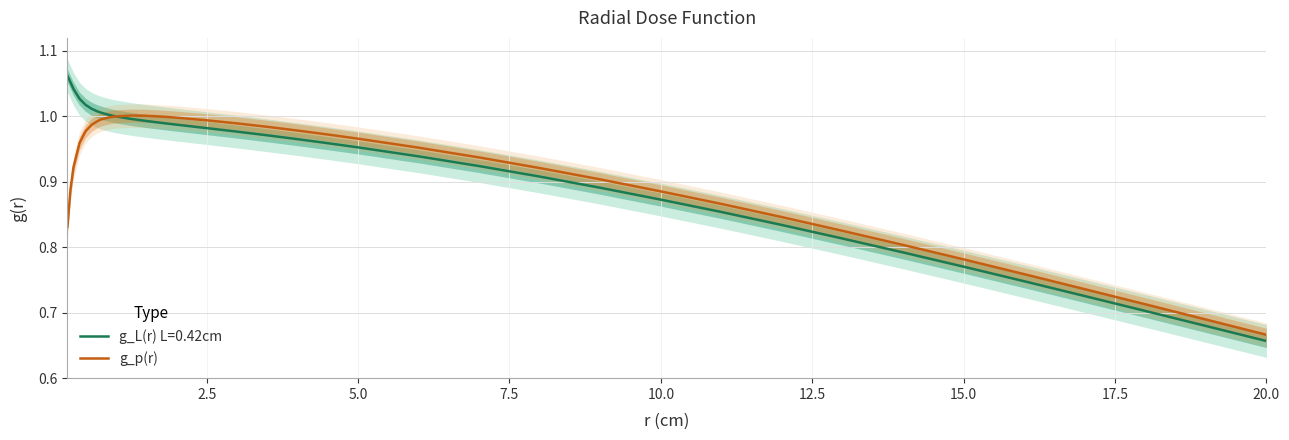

Which category has the lowest value in the g_L(r) L=0.42cm series?

20.0